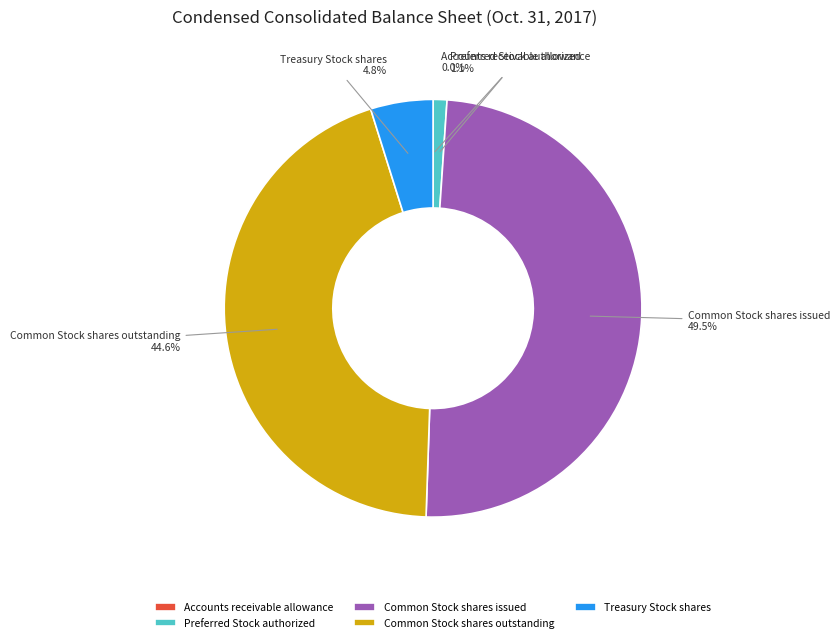

Is the sum of Treasury Stock shares and Common Stock shares issued greater than half?

Yes